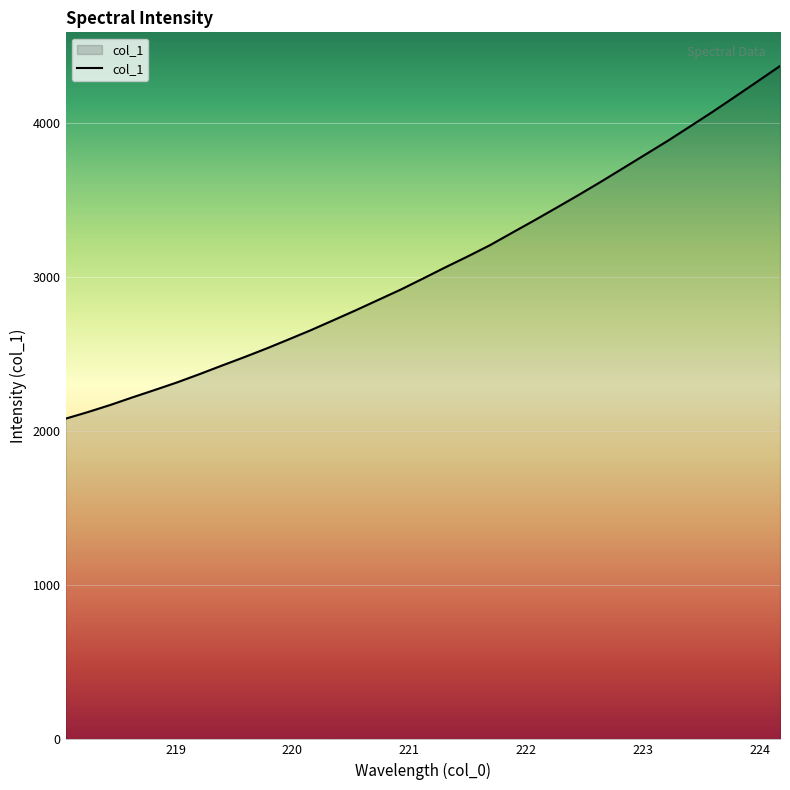

What is the greatest value displayed?

4369.2